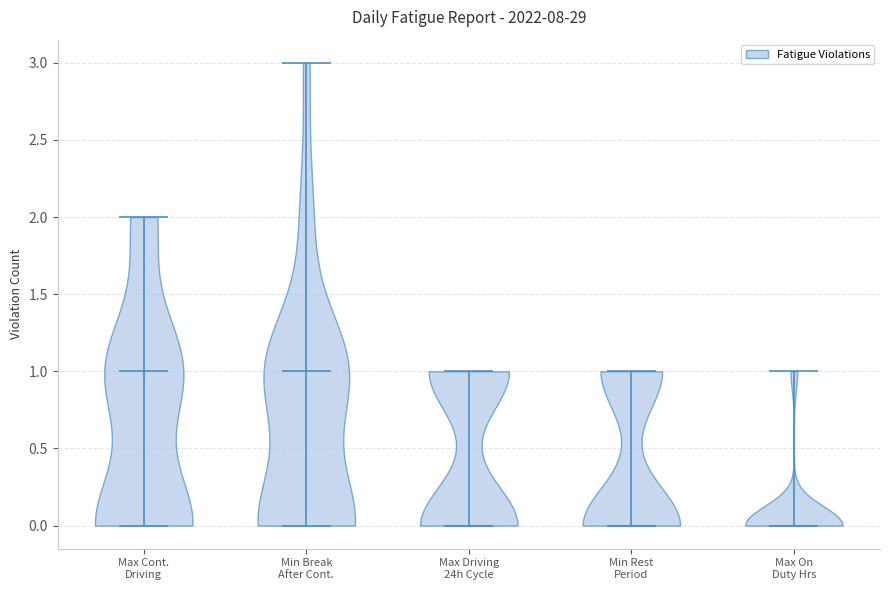

What is the lowest point the violin for Max On Duty Hrs reaches on the y-axis? The values are not printed on the chart, so give them approximately, as read against the axis.

0